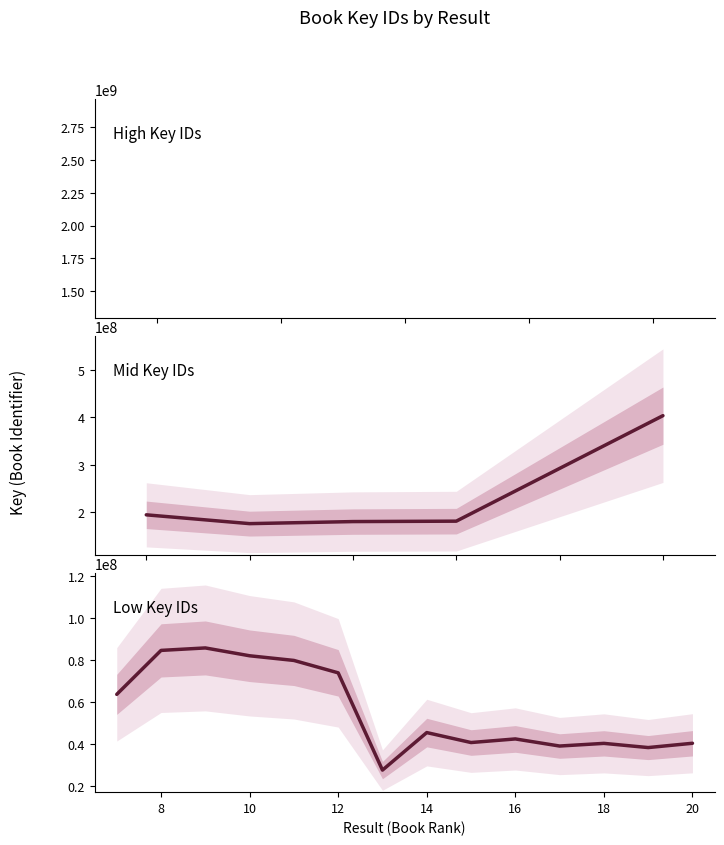

What is the difference between the second highest and second lowest values?

365489375